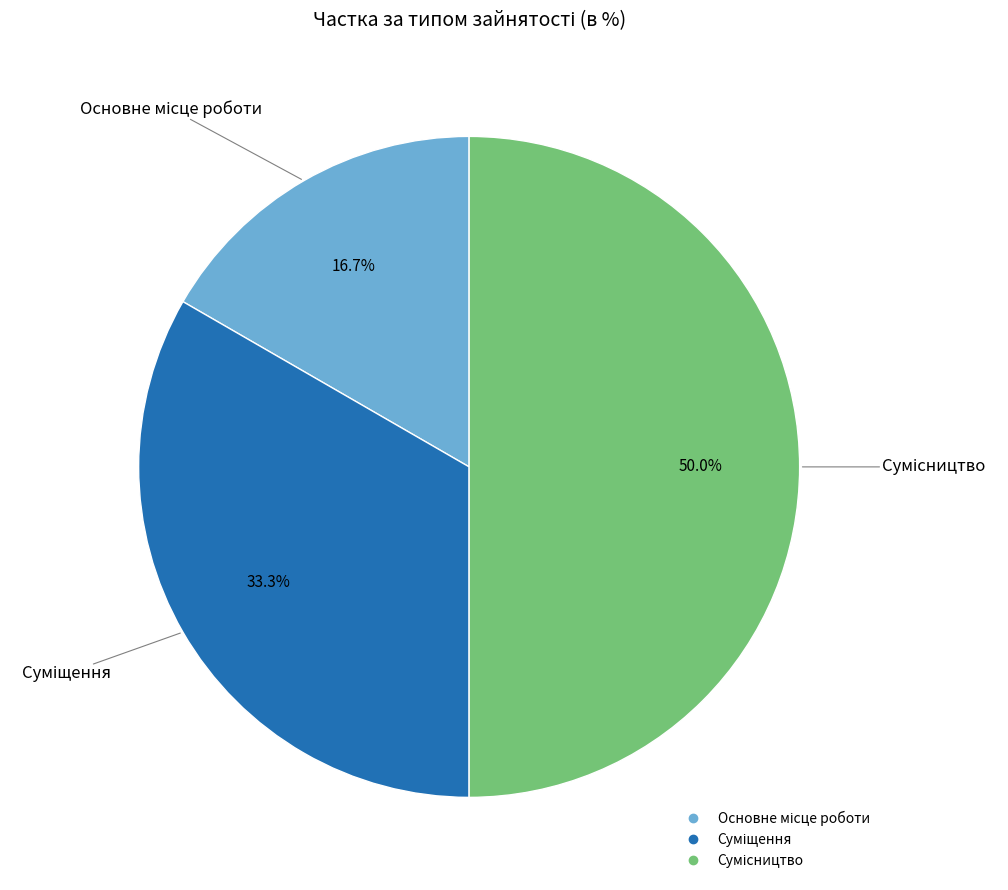

Count the number of slices in the pie.

3